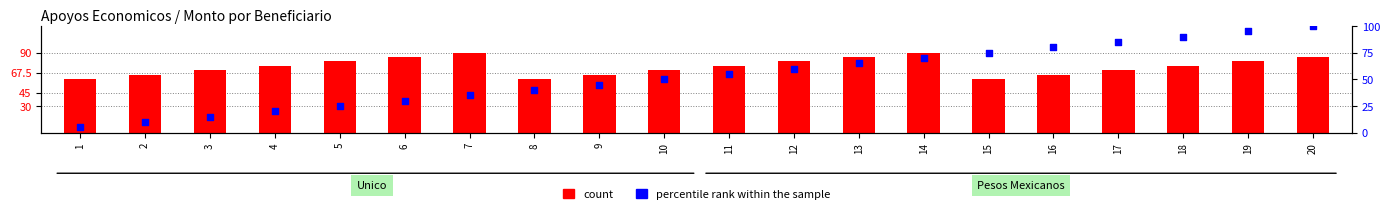

Which series contains the lowest Y value?

percentile rank within the sample